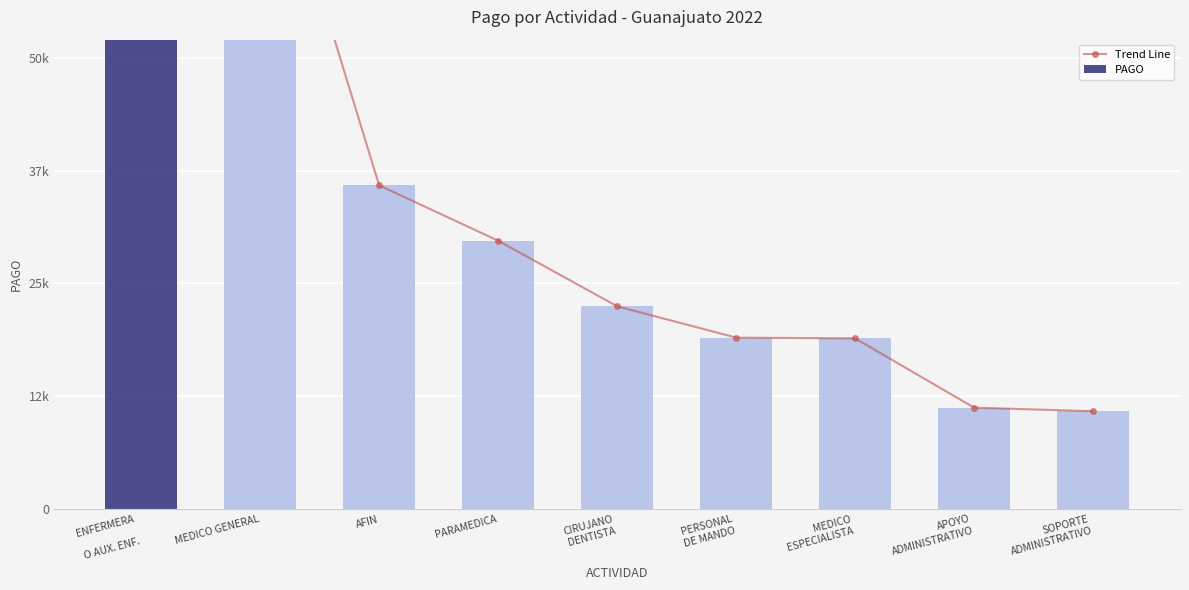

List the labels in order of PAGO value, smallest first.

SOPORTE
ADMINISTRATIVO, APOYO
ADMINISTRATIVO, MEDICO
ESPECIALISTA, PERSONAL
DE MANDO, CIRUJANO
DENTISTA, PARAMEDICA, AFIN, MEDICO GENERAL, ENFERMERA

O AUX. ENF.